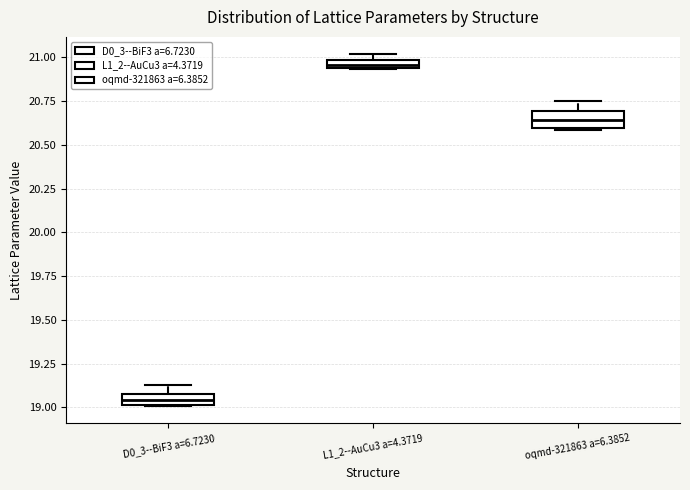

Where is the upper edge of the box for oqmd-321863 a=6.3852 on the y-axis? The values are not printed on the chart, so give them approximately, as read against the axis.

20.70